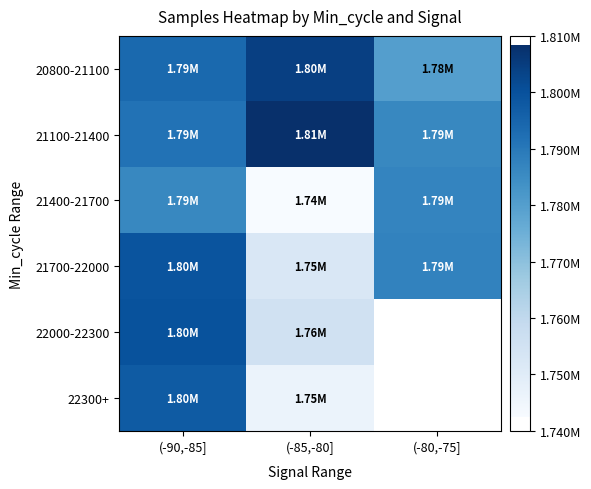

What is the difference between the 21400-21700 values at (-85,-80] and (-80,-75]?

44473.0